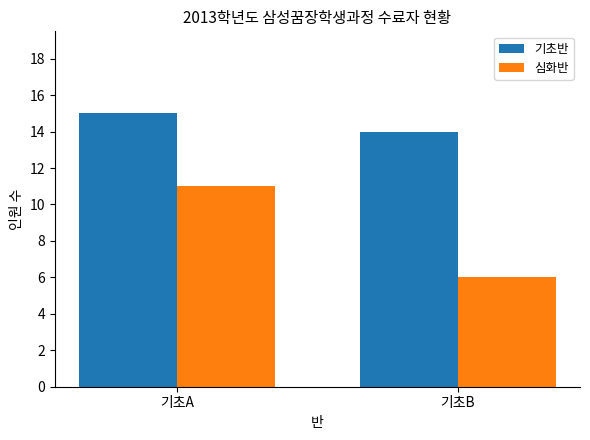

What is the sum of all 심화반 values?

17